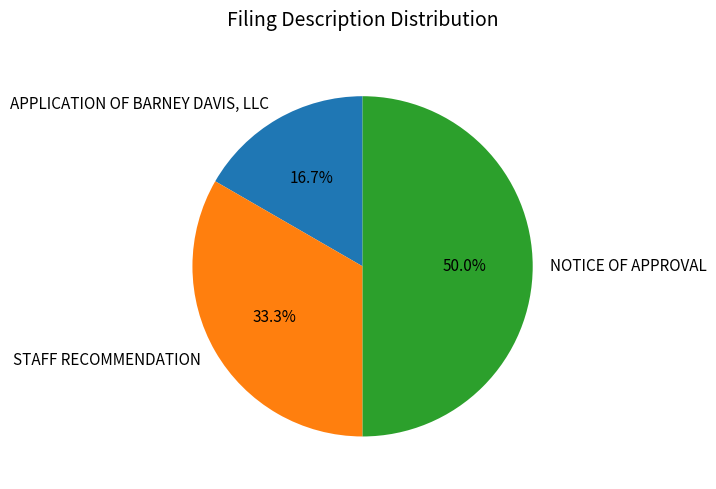

What is the total percentage of STAFF RECOMMENDATION and APPLICATION OF BARNEY DAVIS, LLC?

50.0%